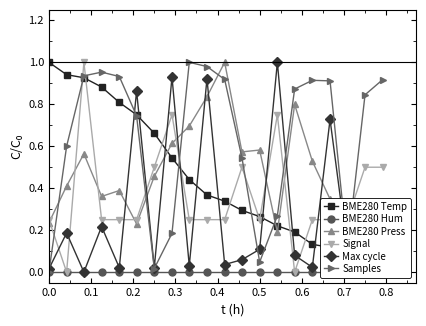

How many intersections are there between Signal and Samples?

9